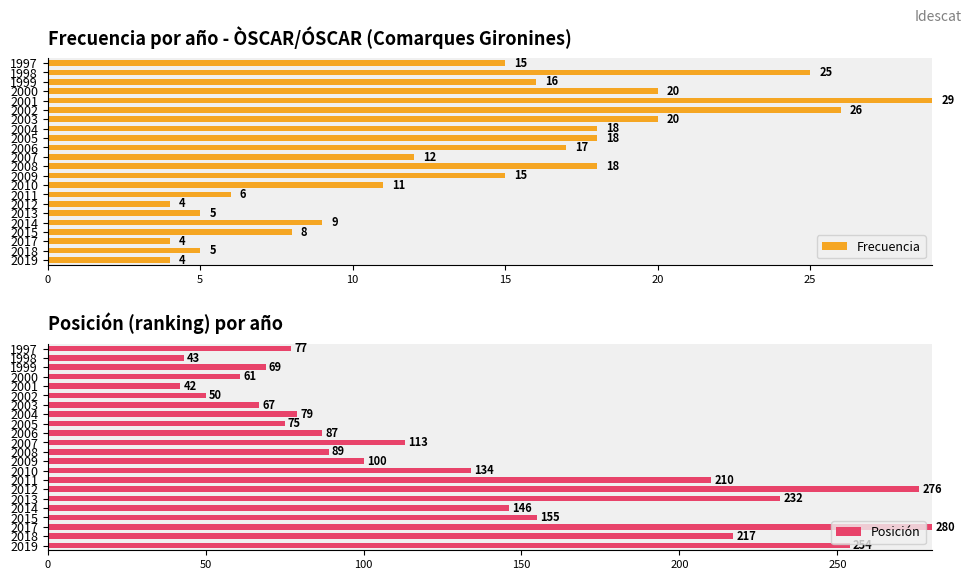

At which label is Posición closest to 161?

2015